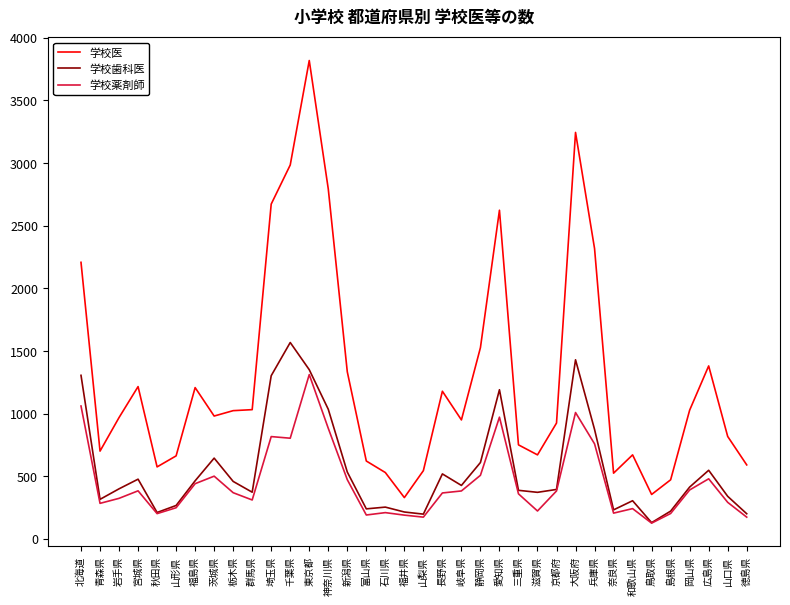

True or false: 学校医 and 学校薬剤師 cross at least once.

False